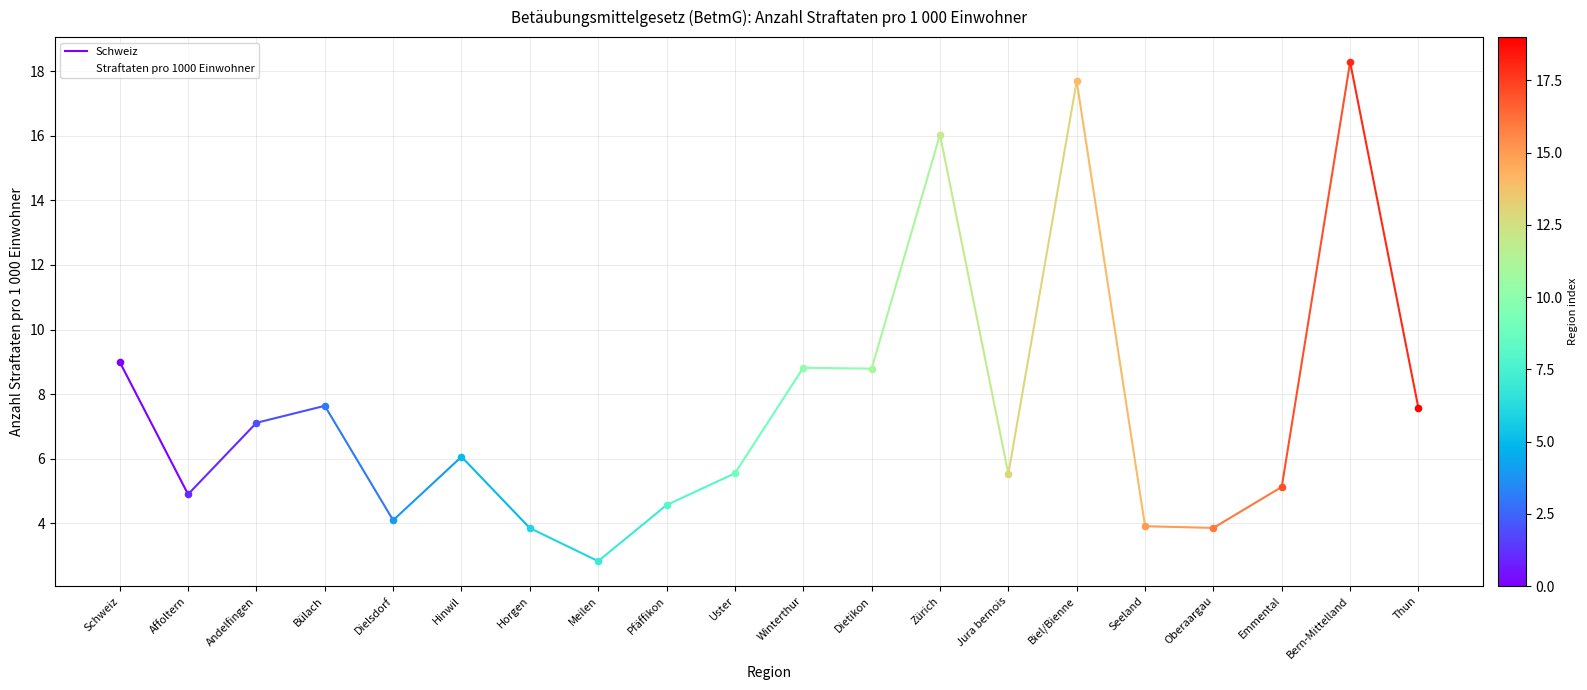

What is the ratio of the value at Winterthur to the value at Meilen?

3.1